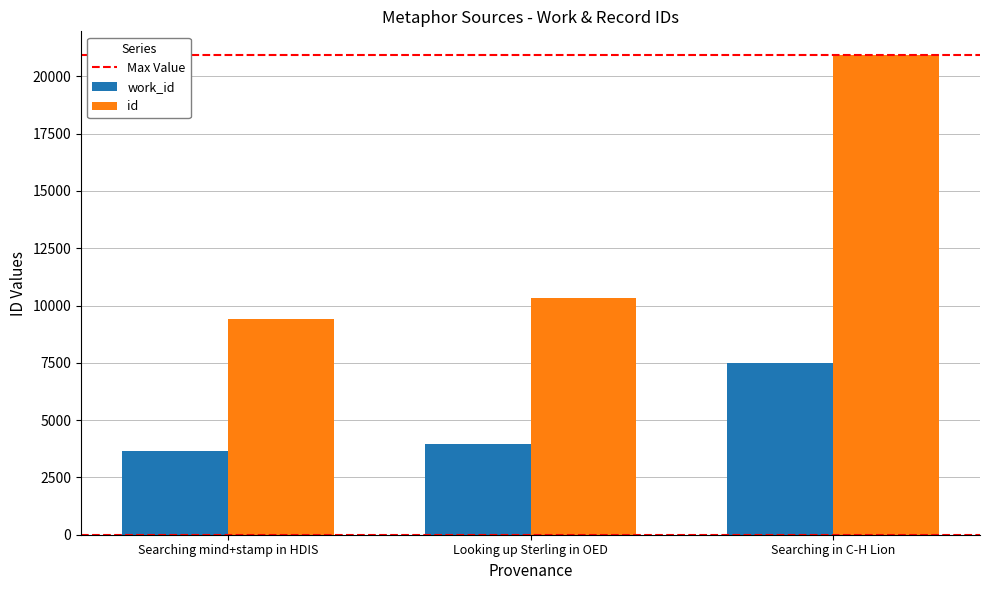

Is it true that id equals 20916 at Searching in C-H Lion?

True